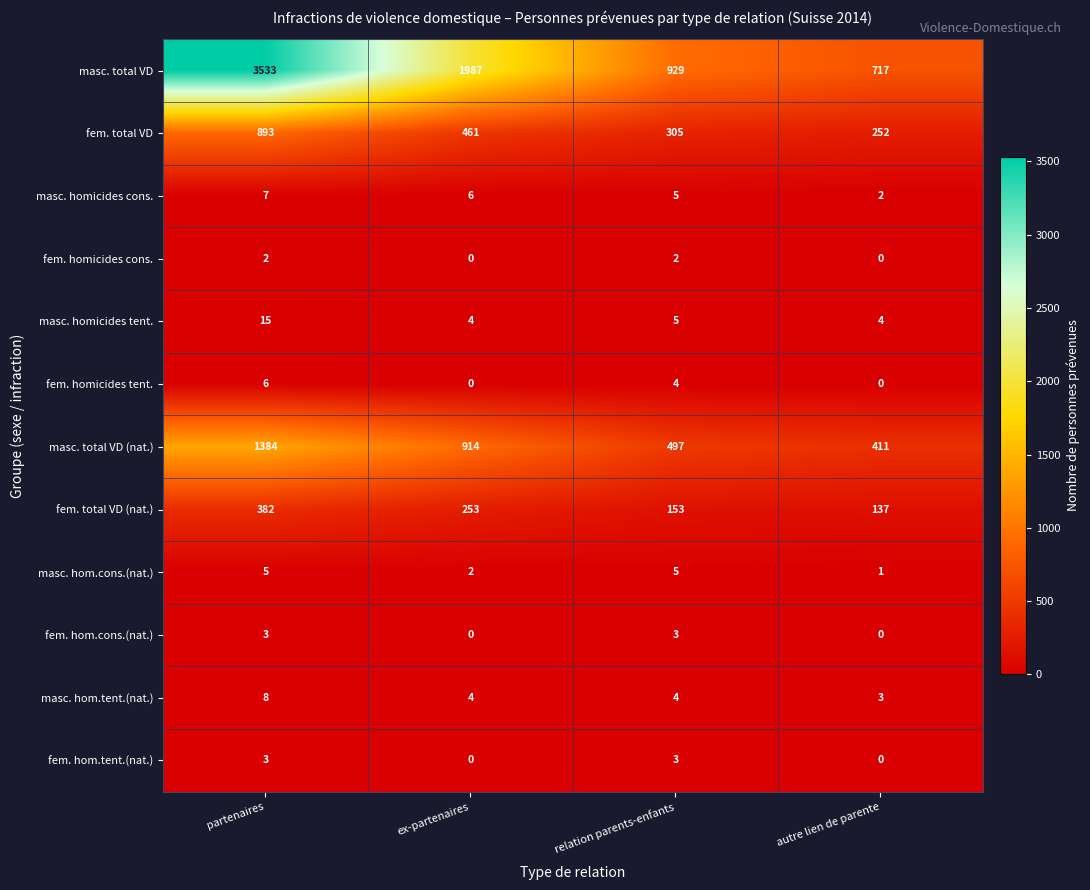

What is the difference between the maximum and minimum values in the fem. hom.tent.(nat.) series?

3